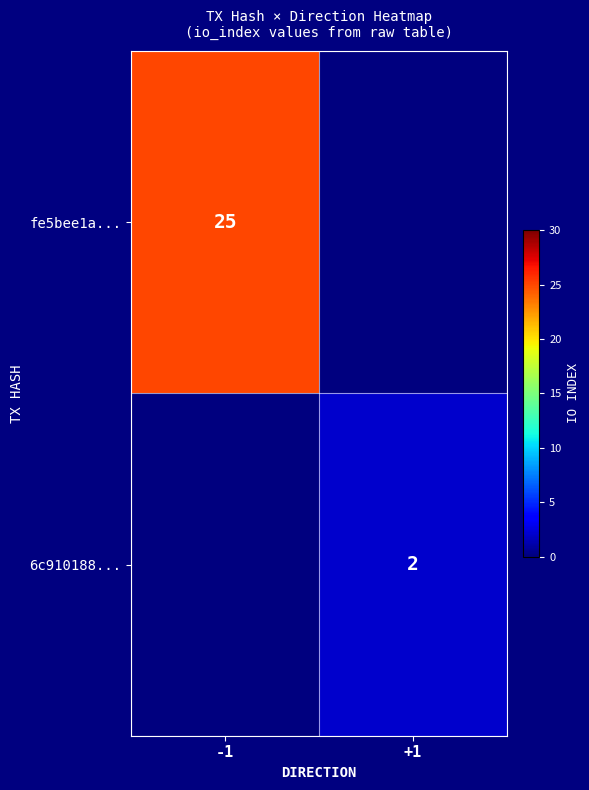

True or false: fe5bee1a... has a value of 25 at -1.

True